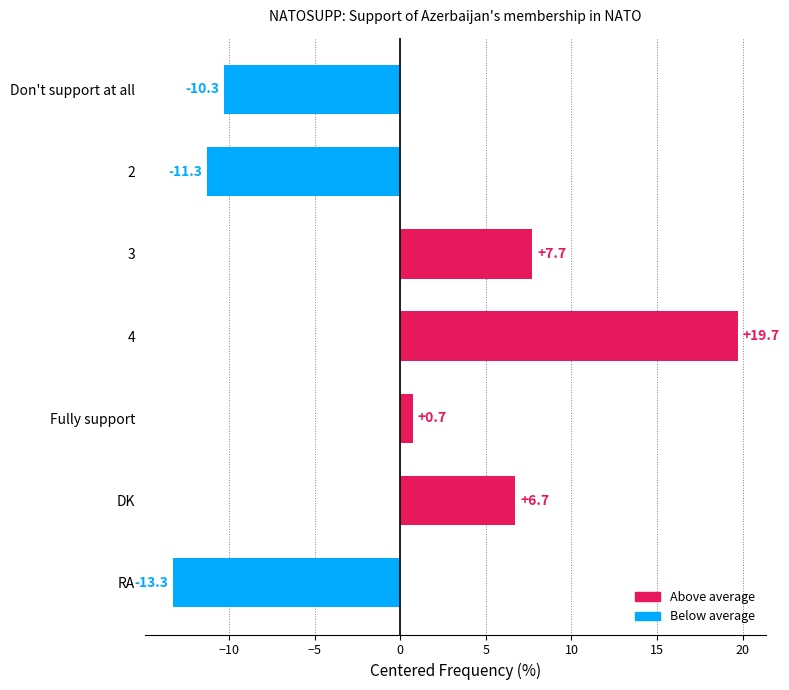

Read the value at 2.

-11.3